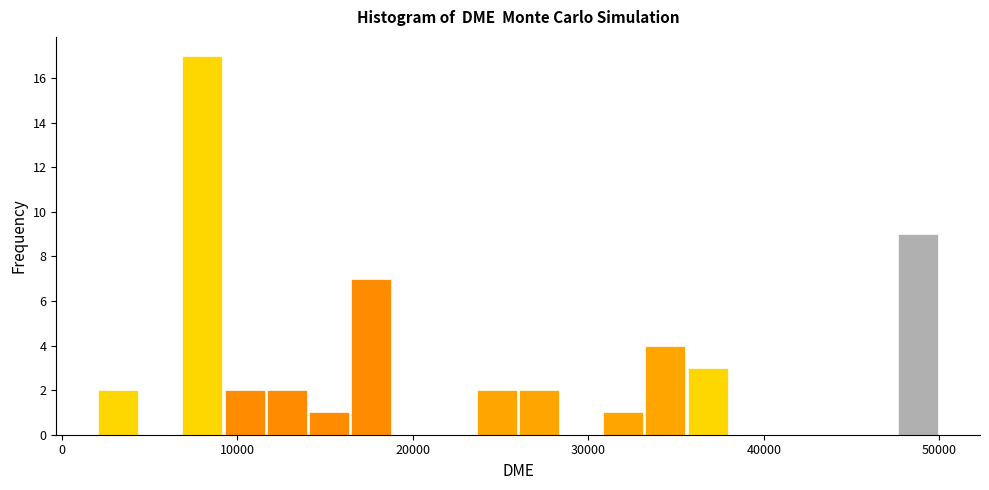

Around what value on the x-axis is the tallest bar? Give the approximate position of its centre, as read against the axis.

8000